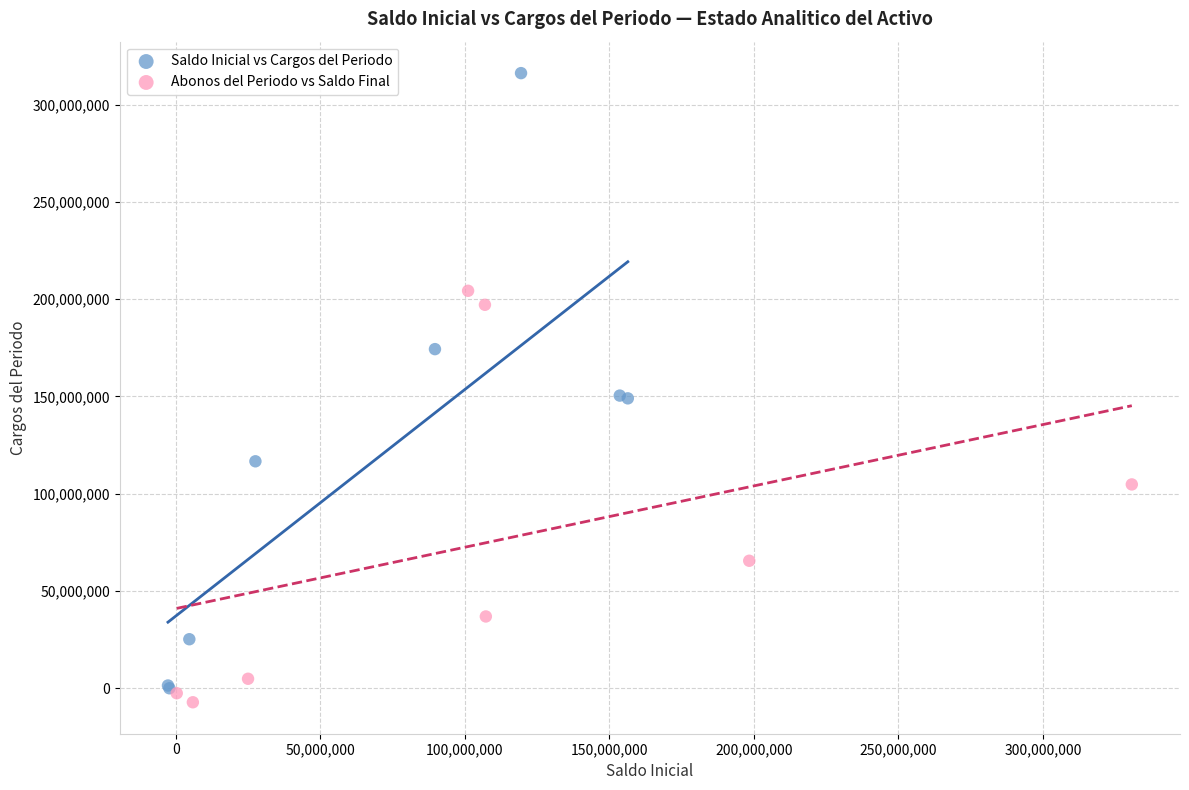

Which series contains the lowest Y value?

Abonos del Periodo vs Saldo Final